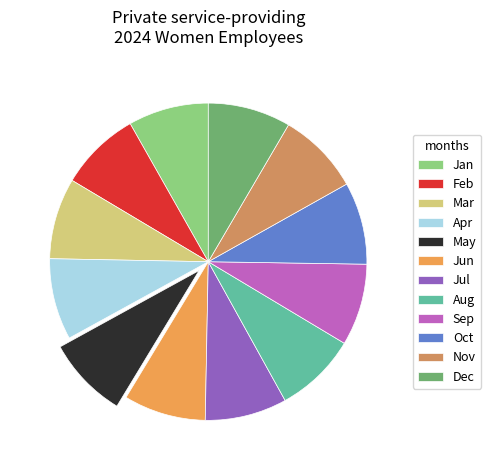

To the nearest percent, what is the average slice percentage?

8%